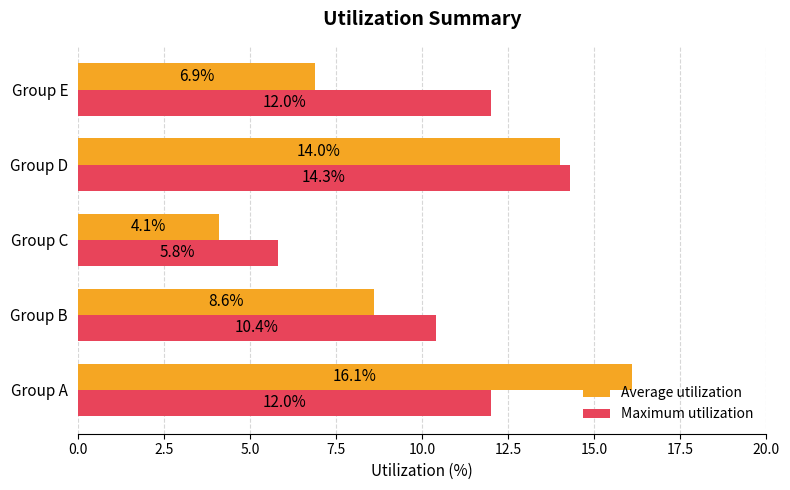

Is it true that Average utilization equals 10.6 at Group A?

False